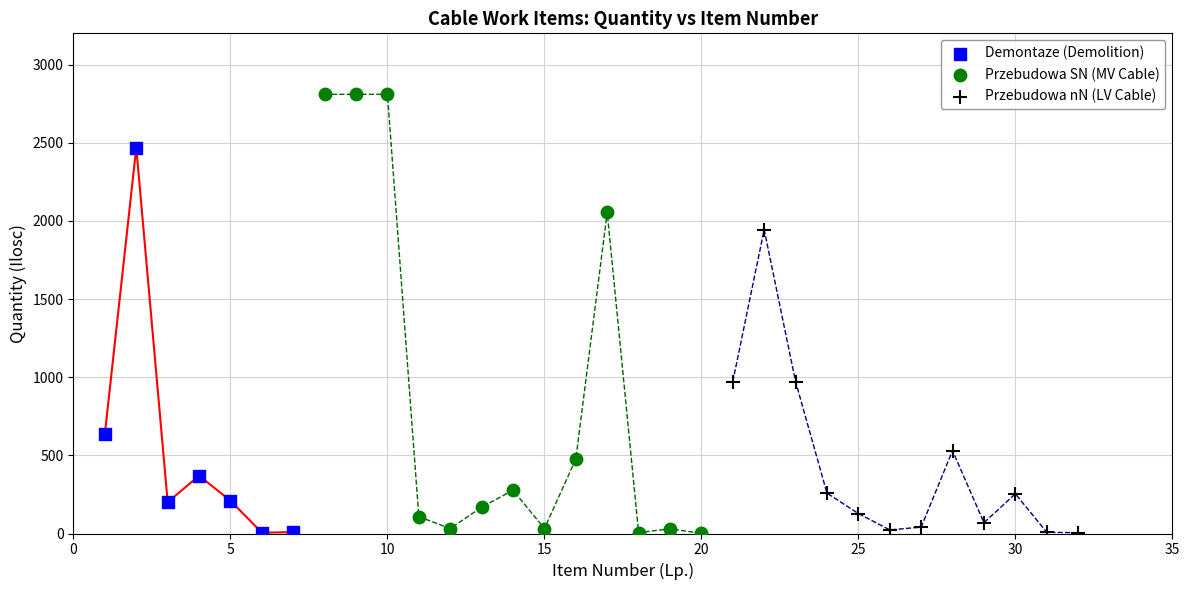

Which series contains the highest Y value?

Przebudowa SN (MV Cable)